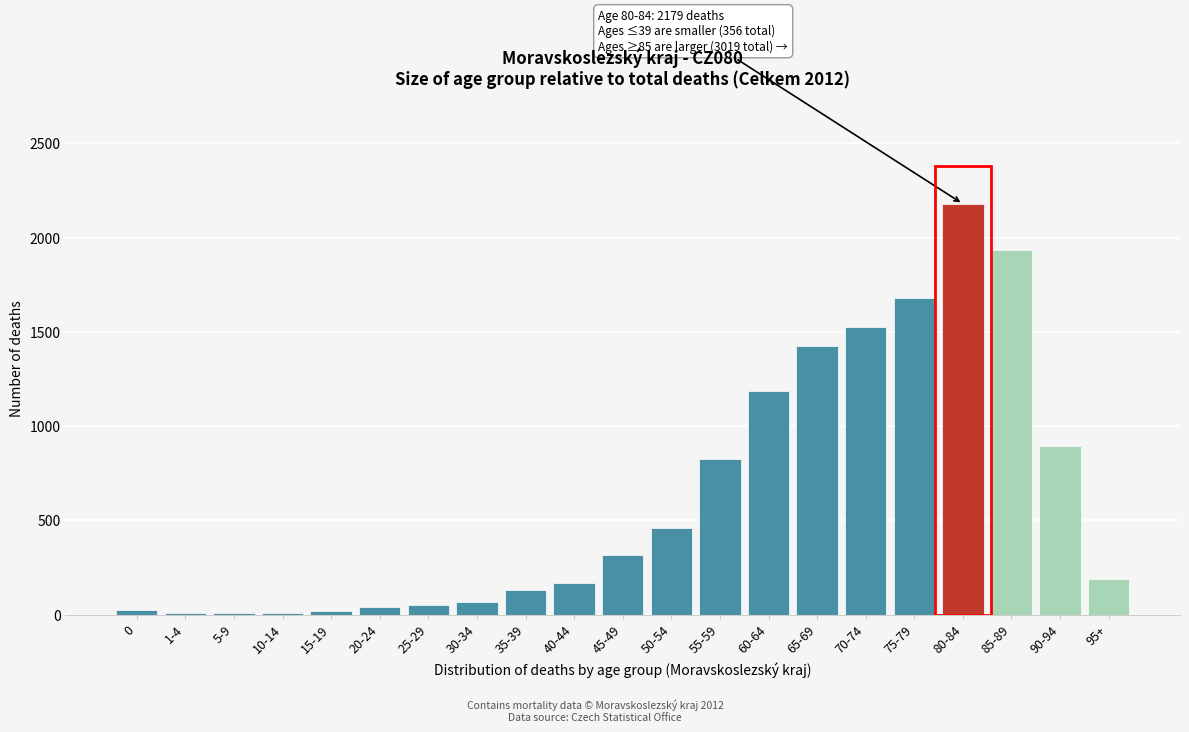

What is the ratio of the value at 55-59 to the value at 65-69?

0.6